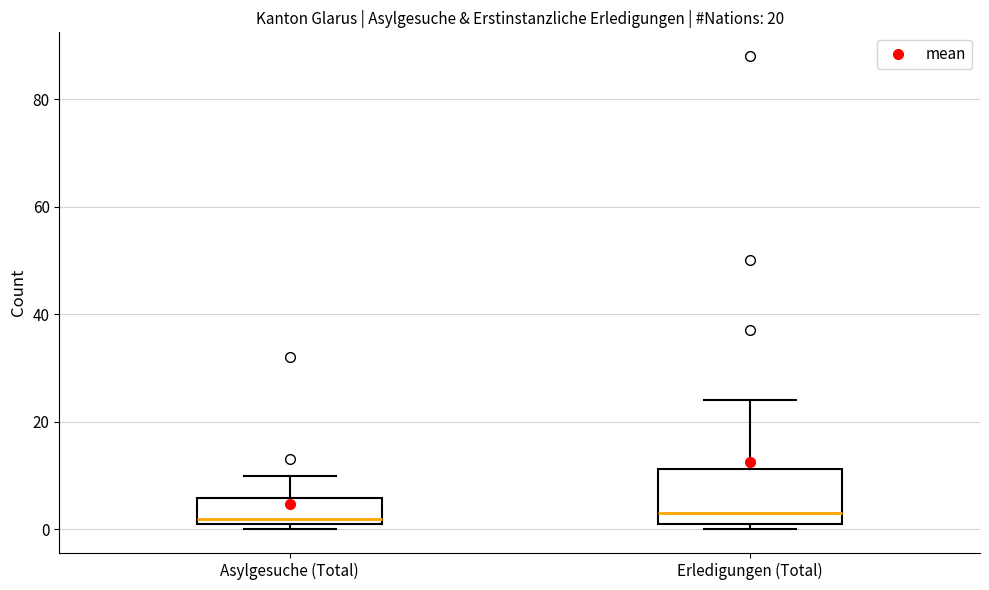

Comparing the boxes themselves (not the whiskers), which one is the tallest?

Erledigungen (Total)